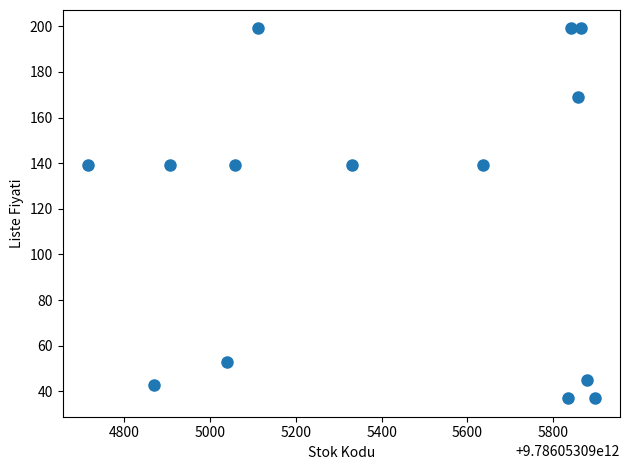

What is the range of Y values (max minus min)?

162